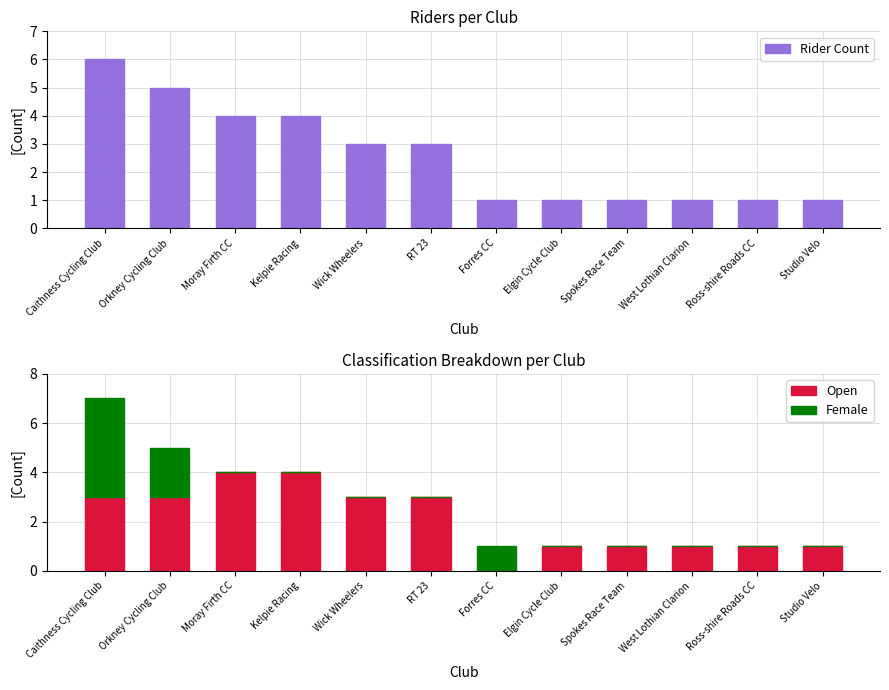

What are all the series names shown in the legend?

Rider Count, Open, Female